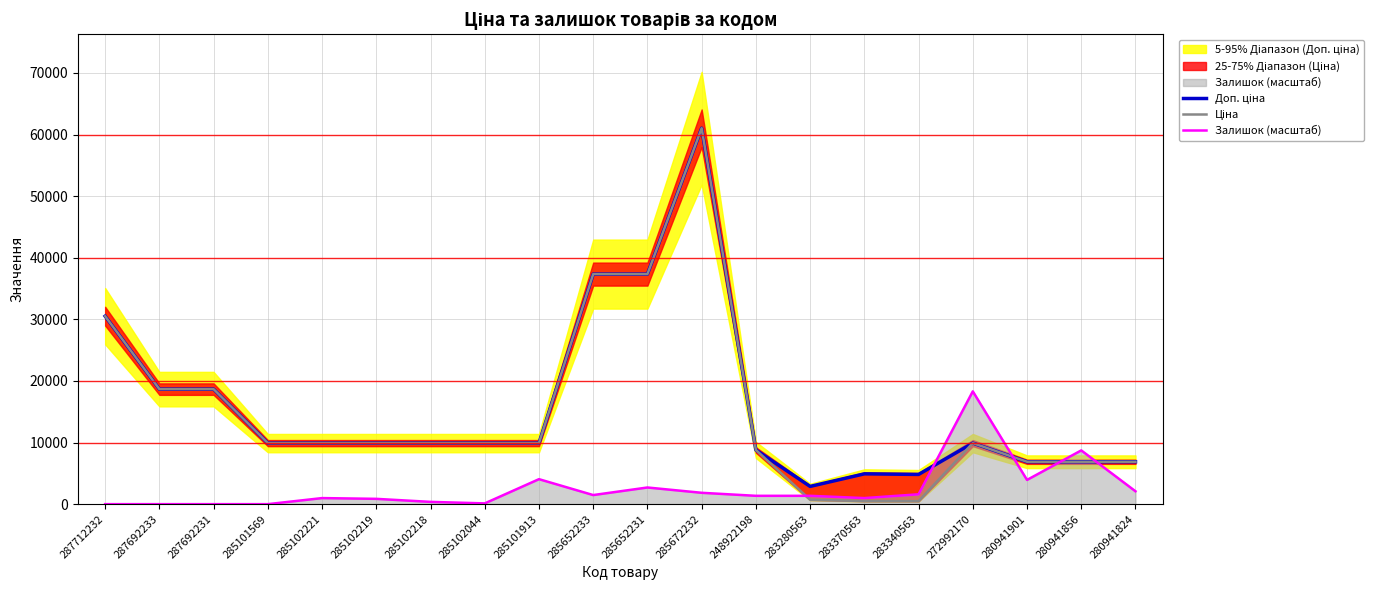

At how many categories does at least one series exceed 24492?

4